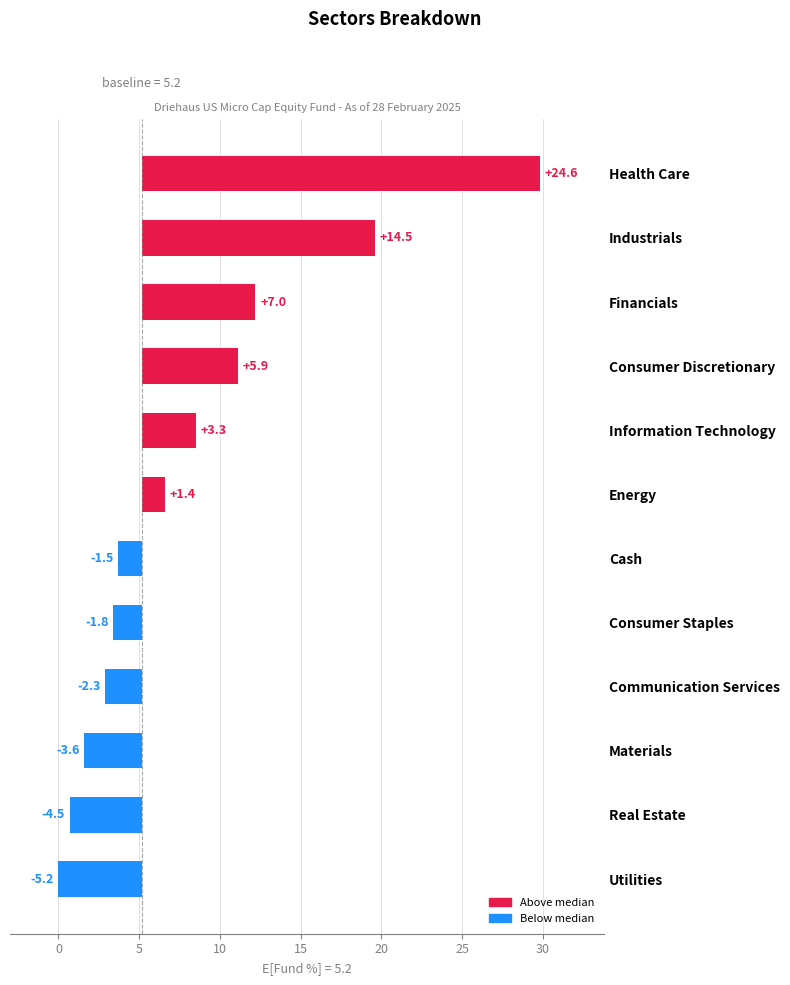

Reading right to left, list all the values displayed in this chart.

24.6	14.5	7.0	5.9	3.3	1.4	-1.5	-1.8	-2.3	-3.6	-4.5	-5.2